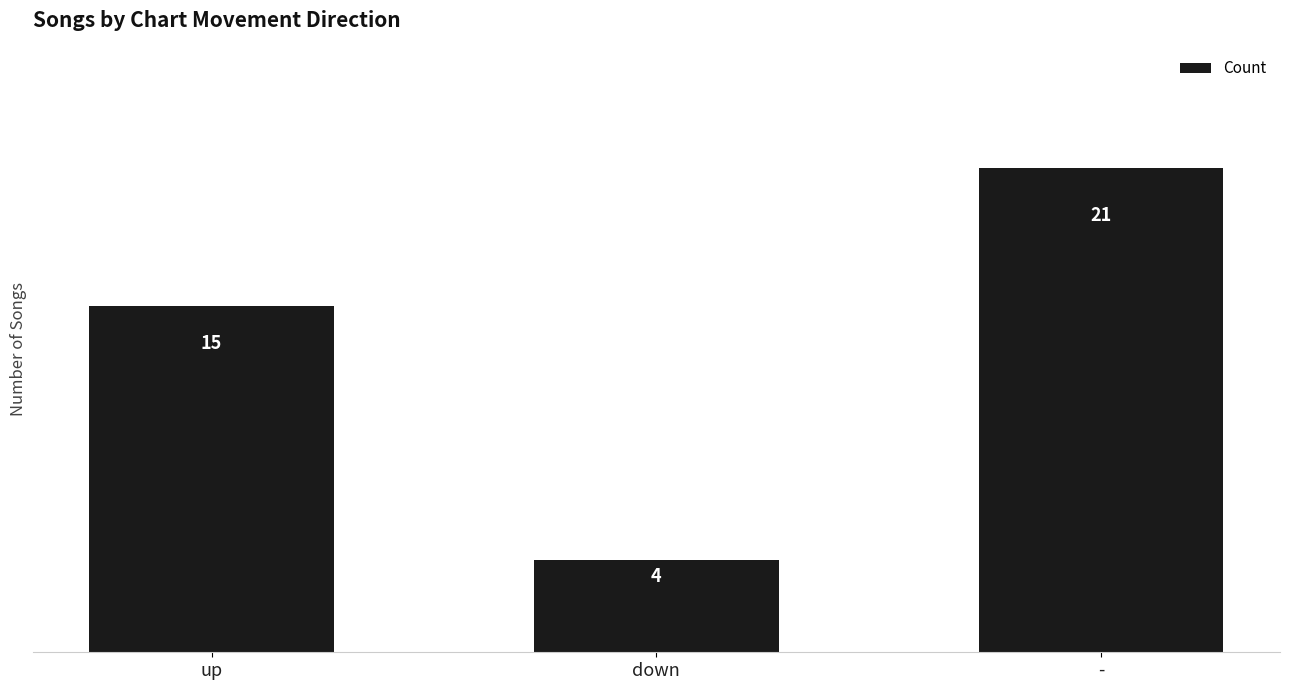

How many values are between 4 and 21?

3